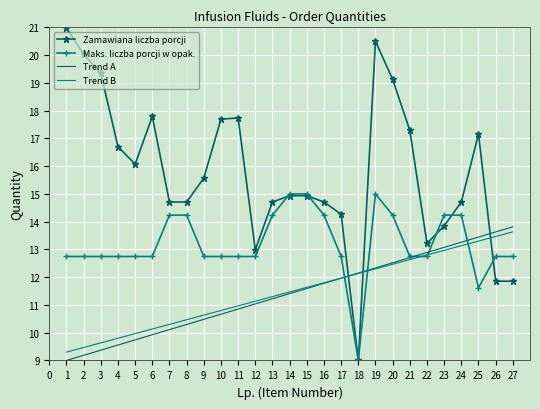

What is the highest value of the Zamawiana liczba porcji series?

21.0